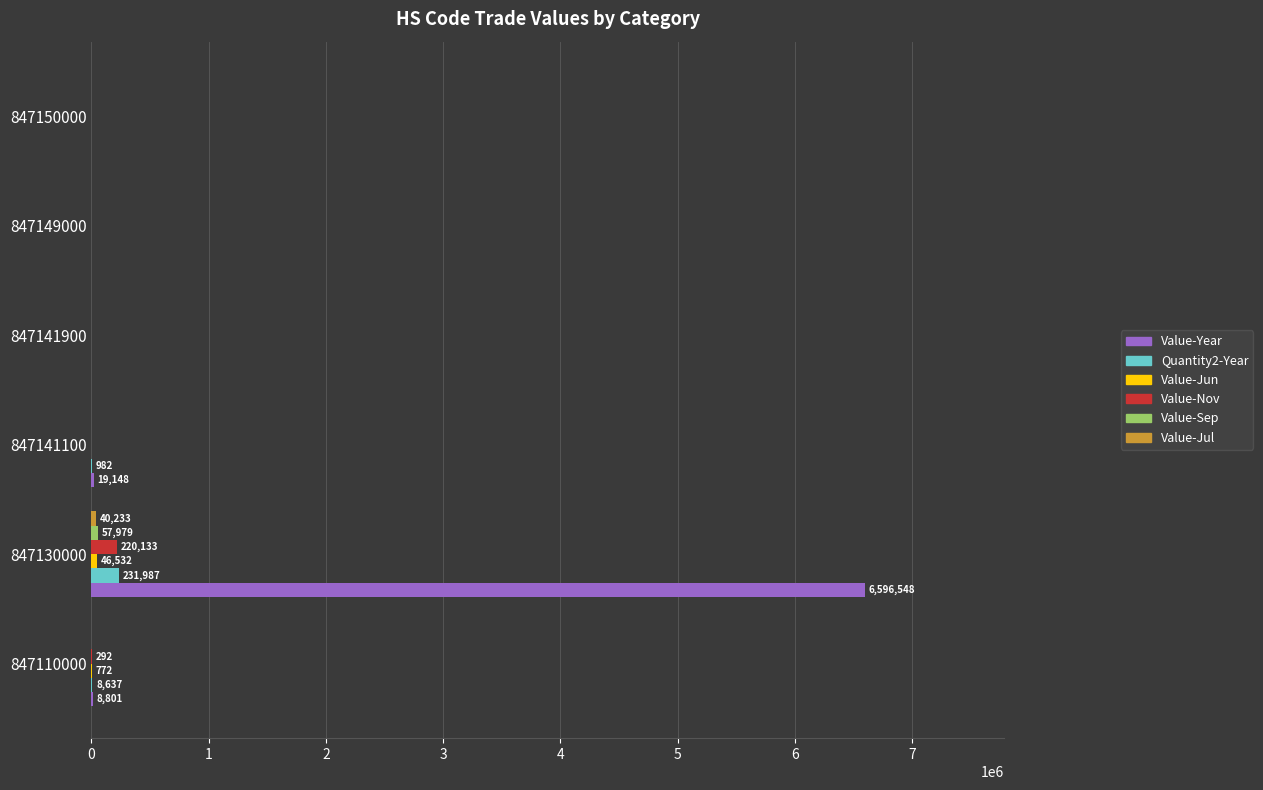

Which series has the largest total across all categories?

Value-Year